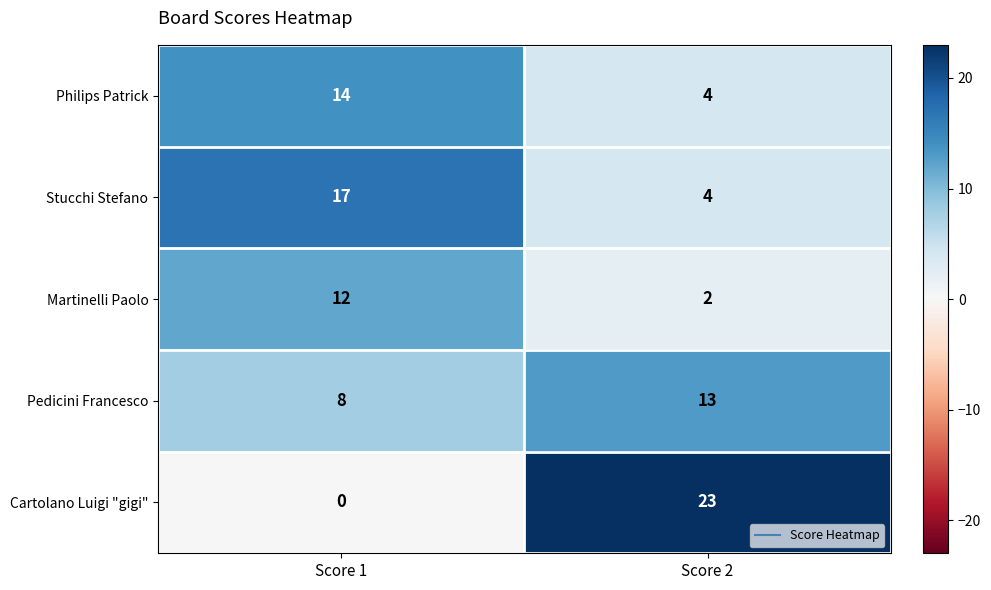

What is the total value across all series at Score 2?

46